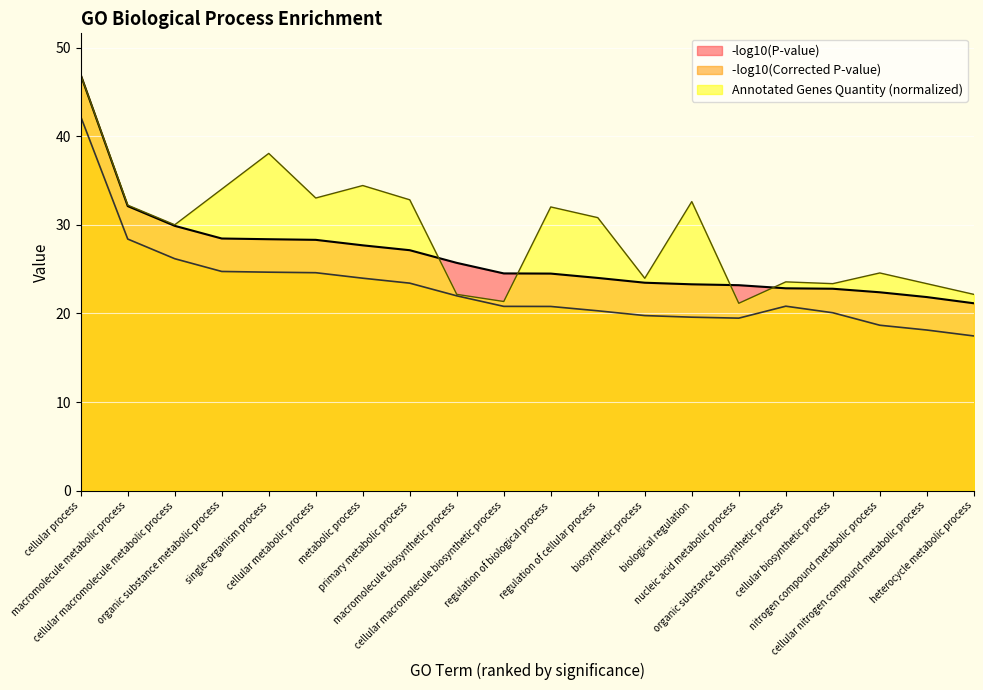

What is the sum of all Annotated Genes Quantity values?

582.7